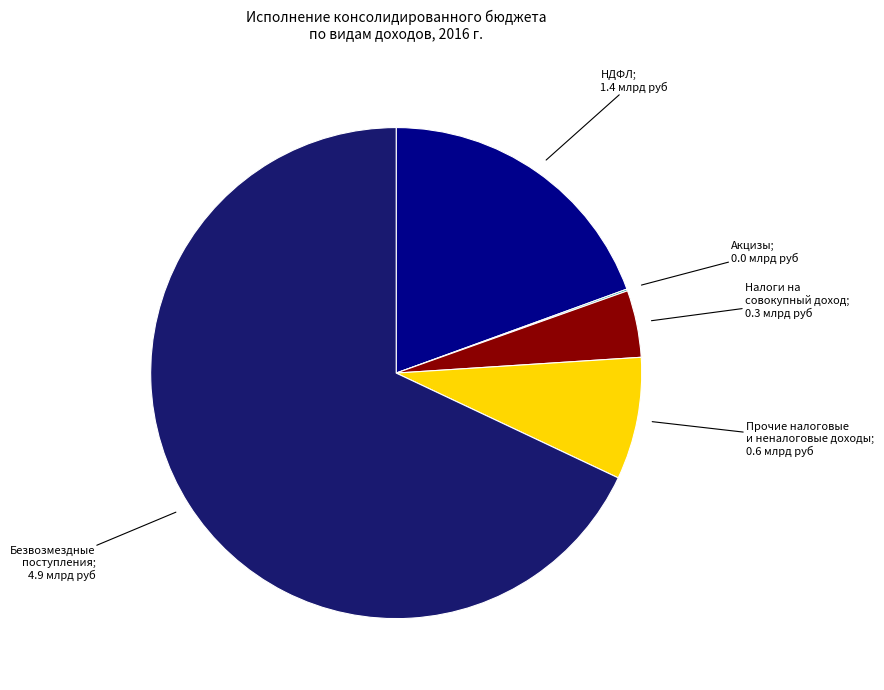

Does any single category account for the majority?

Yes